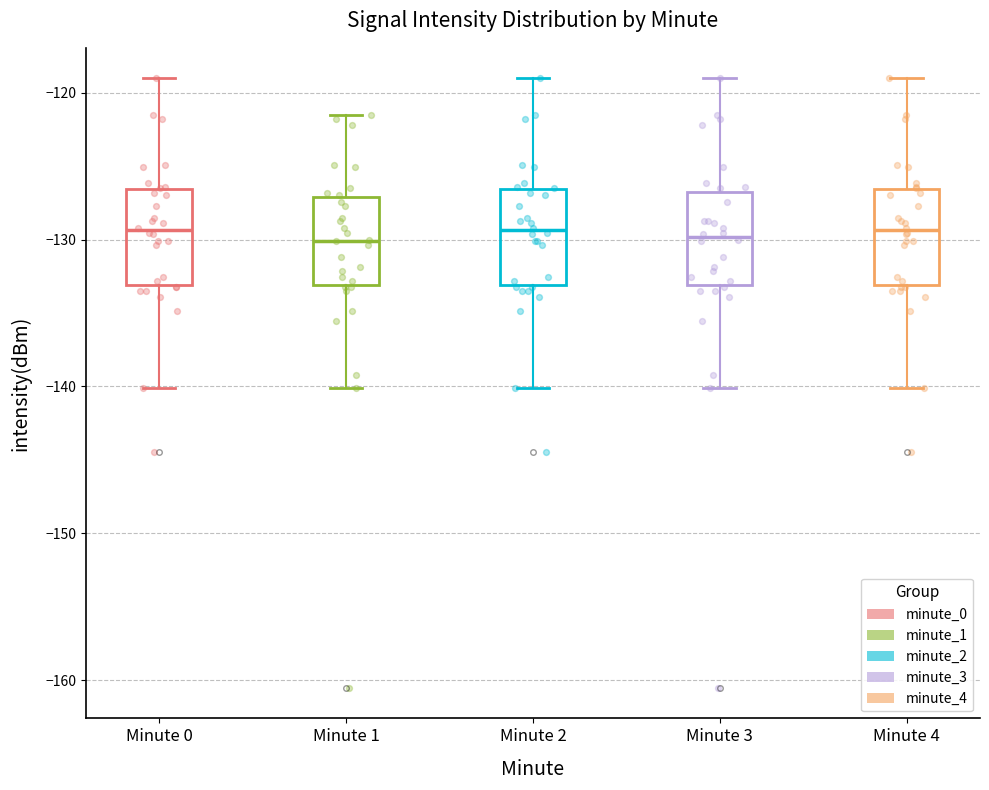

Reading left to right, transcribe this box plot: for each box, give where its median line is, the range the box spans, and where its two whiskers end, as read against the y-axis. The values are not printed on the chart, so give them approximately, as read against the axis.

Minute 0: median -129, box -133 to -127, whiskers -140 to -119
Minute 1: median -130, box -133 to -127, whiskers -140 to -122
Minute 2: median -129, box -133 to -127, whiskers -140 to -119
Minute 3: median -130, box -133 to -127, whiskers -140 to -119
Minute 4: median -129, box -133 to -127, whiskers -140 to -119